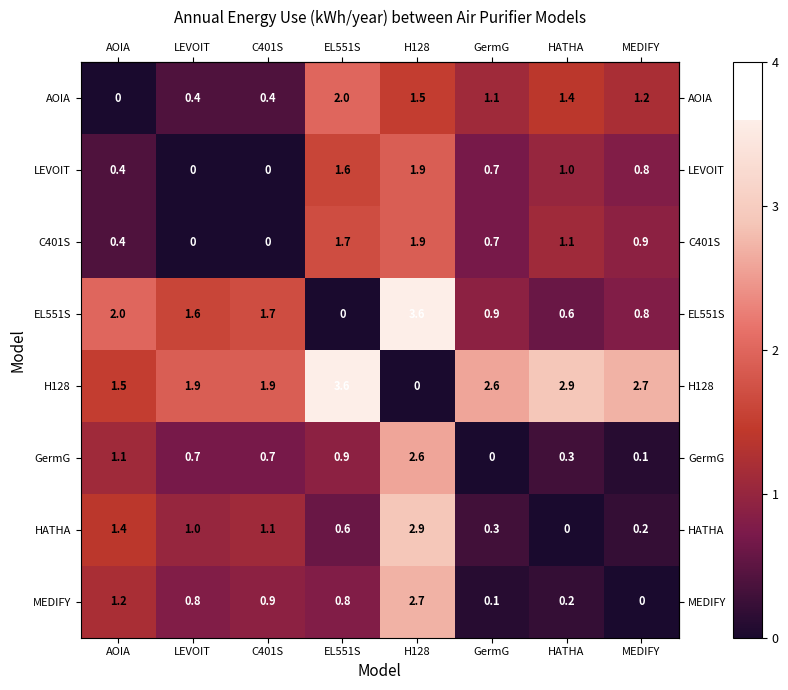

Which category has the highest value in the HATHA series?

H128